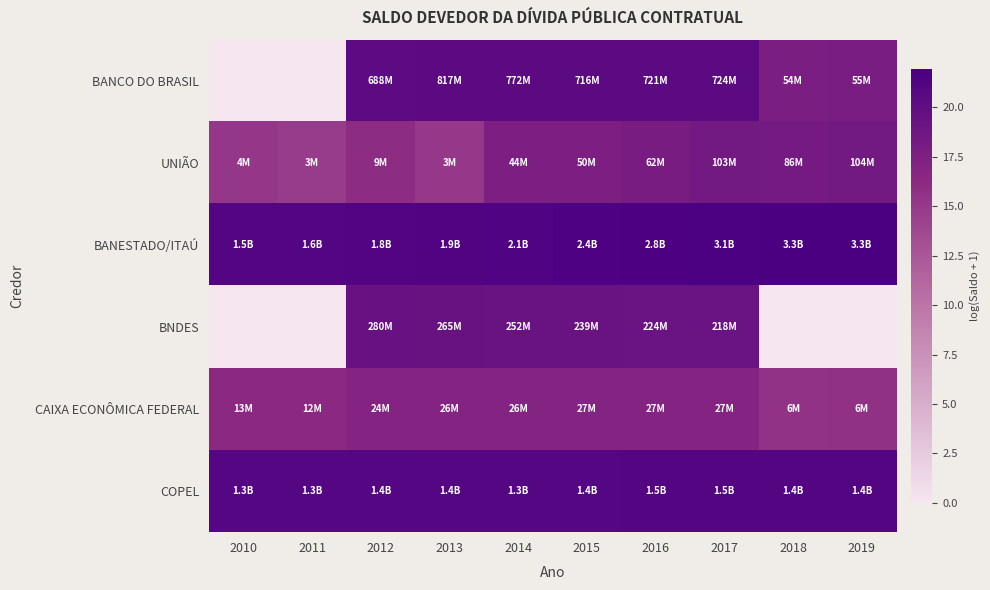

Between 2017 and 2016, which is larger?

2017